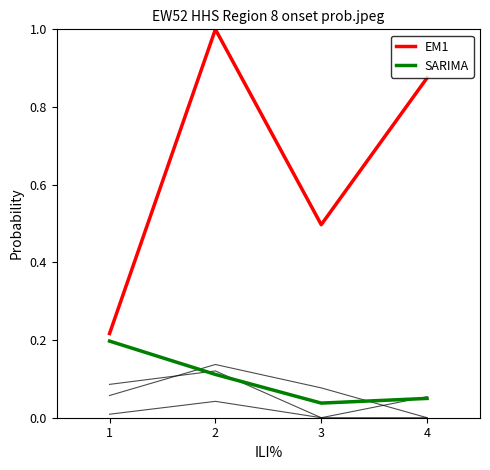

List the labels in order of EM1 value, smallest first.

1, 3, 4, 2